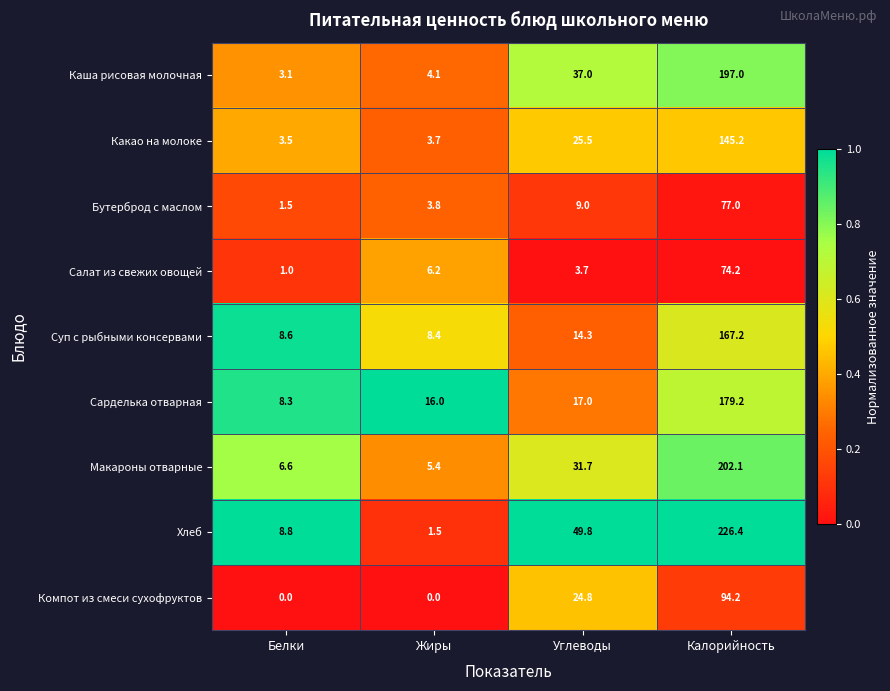

Rank the series by their maximum value, from lowest to highest.

Салат из свежих овощей, Бутерброд с маслом, Компот из смеси сухофруктов, Какао на молоке, Суп с рыбными консервами, Сарделька отварная, Каша рисовая молочная, Макароны отварные, Хлеб